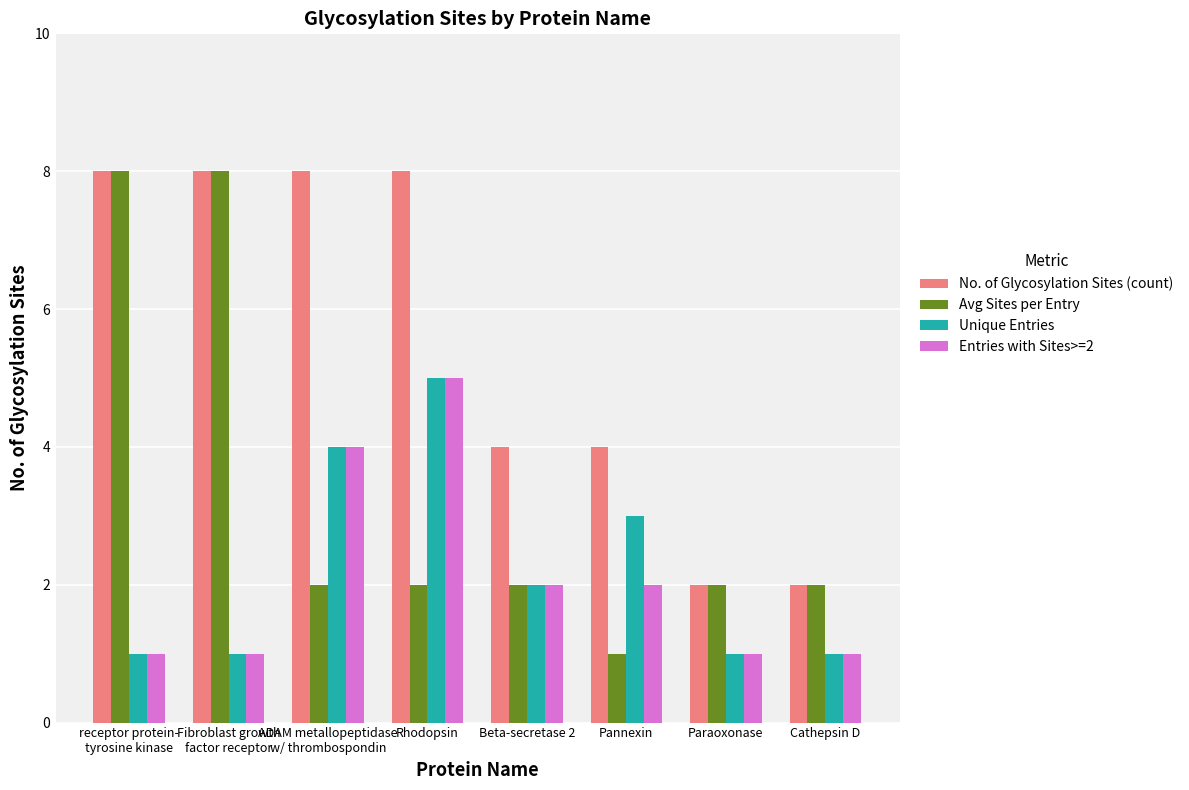

Reading left to right, extract all data points from this chart.

No. of Glycosylation Sites (count): receptor protein-
tyrosine kinase=8	Fibroblast growth
factor receptor=8	ADAM metallopeptidase
w/ thrombospondin=8	Rhodopsin=8	Beta-secretase 2=4	Pannexin=4	Paraoxonase=2	Cathepsin D=2
Avg Sites per Entry: receptor protein-
tyrosine kinase=8	Fibroblast growth
factor receptor=8	ADAM metallopeptidase
w/ thrombospondin=2	Rhodopsin=2	Beta-secretase 2=2	Pannexin=1	Paraoxonase=2	Cathepsin D=2
Unique Entries: receptor protein-
tyrosine kinase=1	Fibroblast growth
factor receptor=1	ADAM metallopeptidase
w/ thrombospondin=4	Rhodopsin=5	Beta-secretase 2=2	Pannexin=3	Paraoxonase=1	Cathepsin D=1
Entries with Sites>=2: receptor protein-
tyrosine kinase=1	Fibroblast growth
factor receptor=1	ADAM metallopeptidase
w/ thrombospondin=4	Rhodopsin=5	Beta-secretase 2=2	Pannexin=2	Paraoxonase=1	Cathepsin D=1